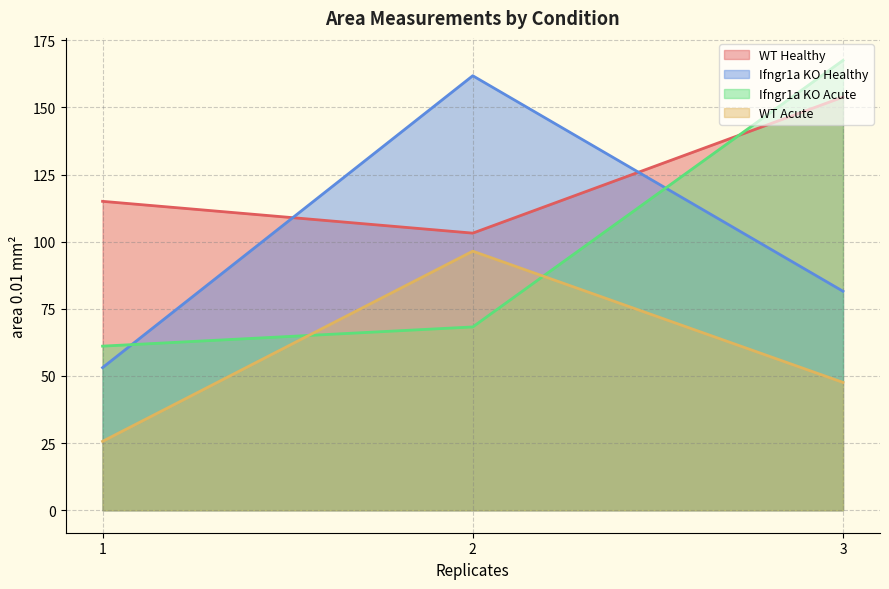

What is the total value across all series at 2?

429.7